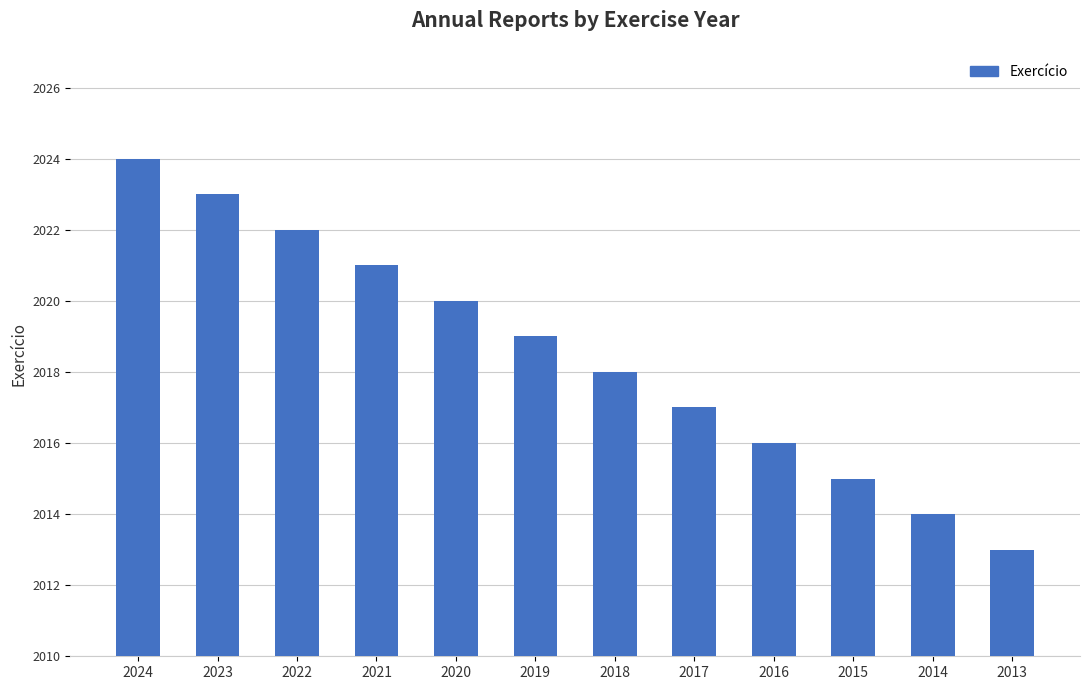

Rank the categories by value from highest to lowest.

2024, 2023, 2022, 2021, 2020, 2019, 2018, 2017, 2016, 2015, 2014, 2013